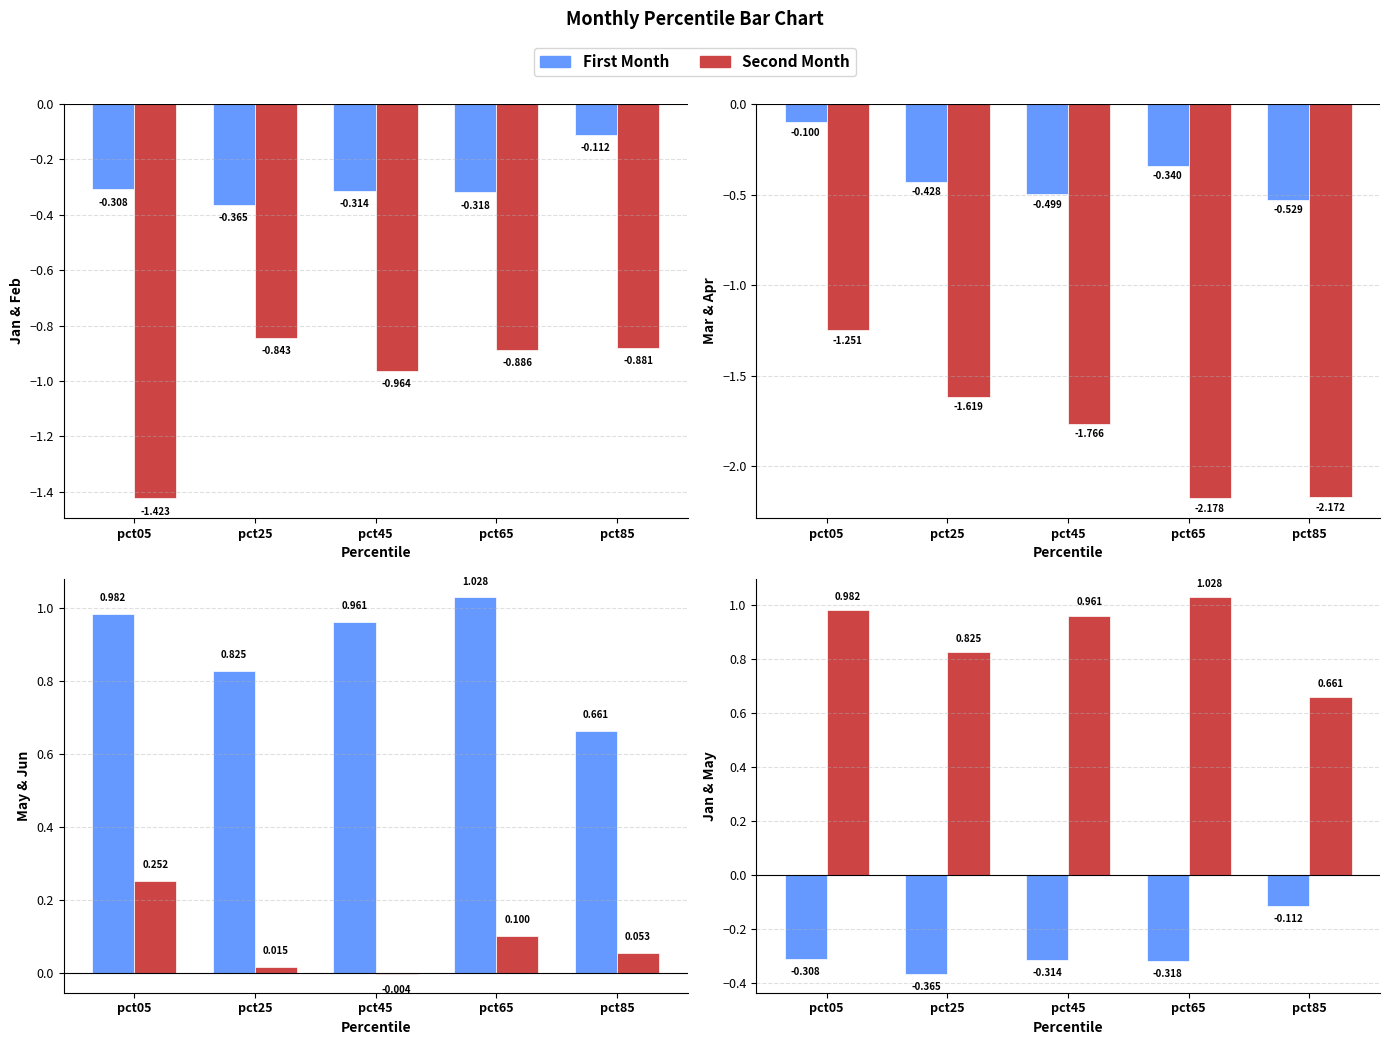

Reading right to left, list all the values displayed in this chart.

Jan: -0.1	-0.3	-0.3	-0.4	-0.3
Feb: -0.9	-0.9	-1.0	-0.8	-1.4
Mar: -0.5	-0.3	-0.5	-0.4	-0.1
Apr: -2.2	-2.2	-1.8	-1.6	-1.3
May: 0.7	1.0	1.0	0.8	1.0
Jun: 0.1	0.1	-0.0	0.0	0.3